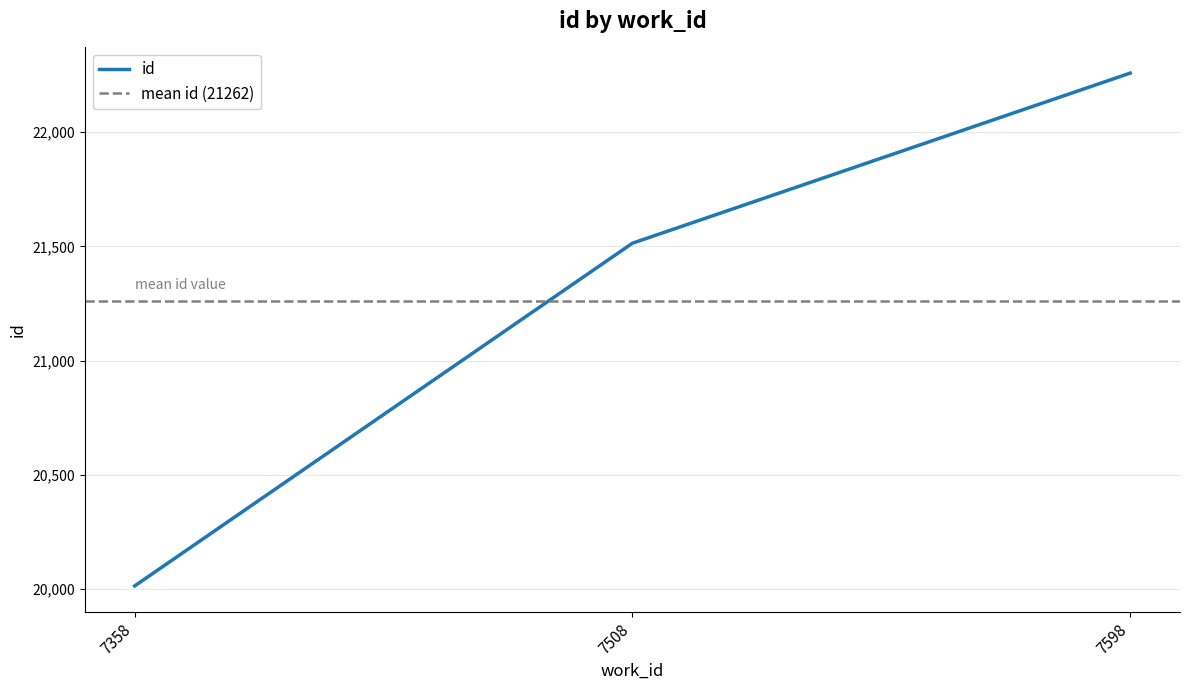

Count the values in the range 20013 to 22259.

3